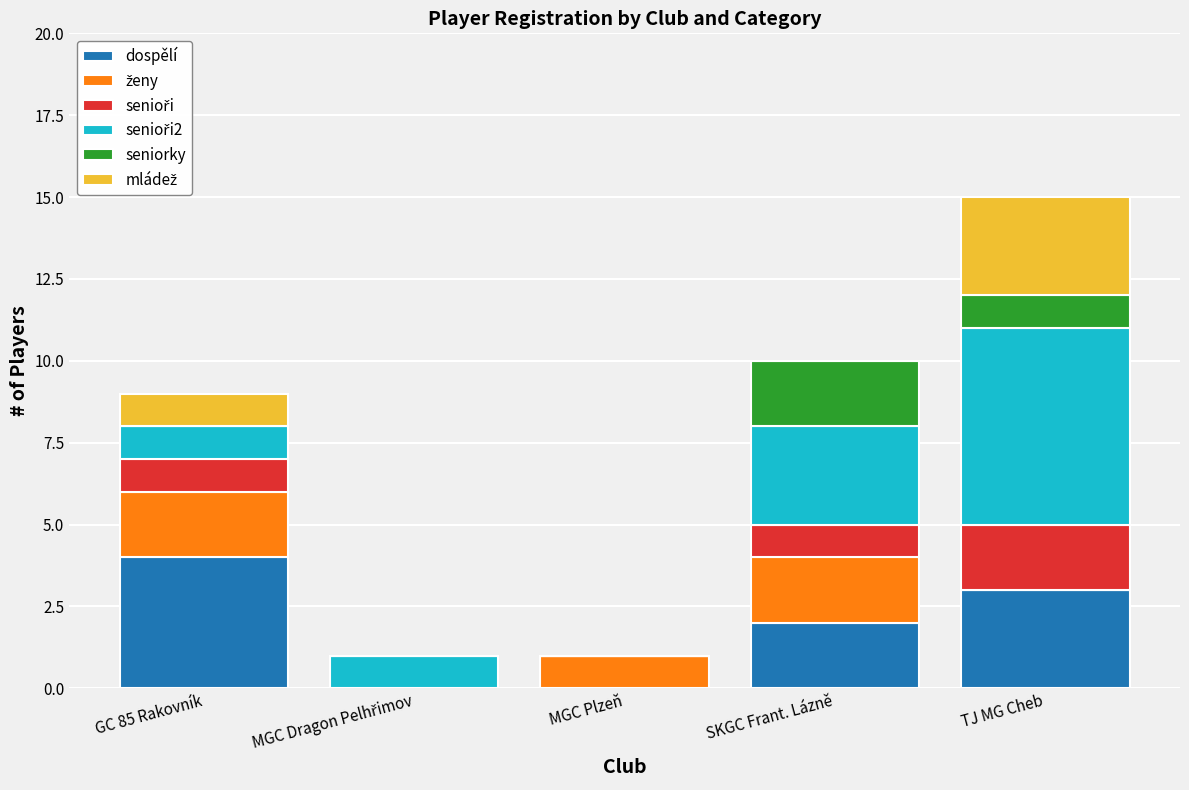

At which category is the sum across all series the highest?

TJ MG Cheb